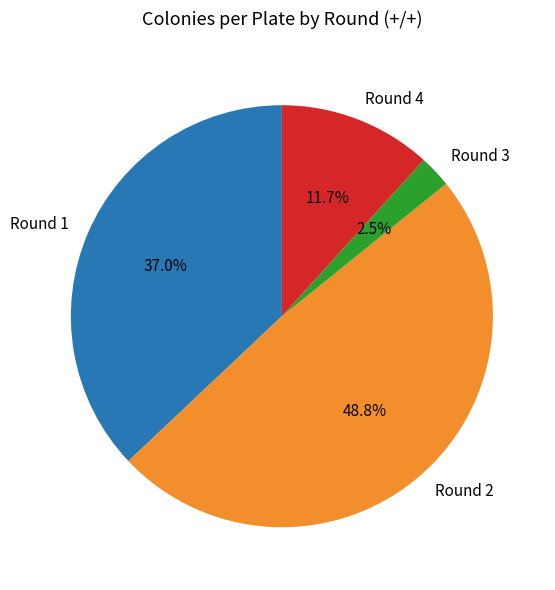

To the nearest percent, what is the difference between the Round 2 and Round 4 slice percentages?

37%